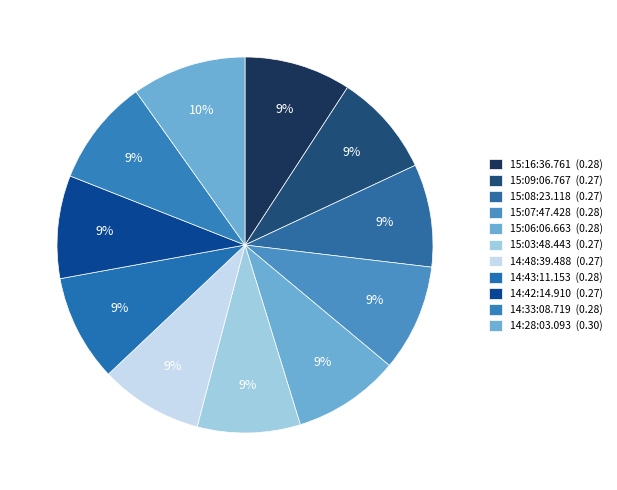

What portion of the pie excludes 15:07:47.428?

90.8%